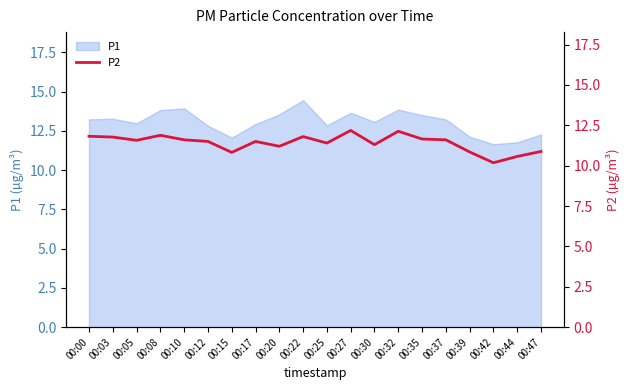

Is it true that P1 equals 21.2 at 00:22?

False